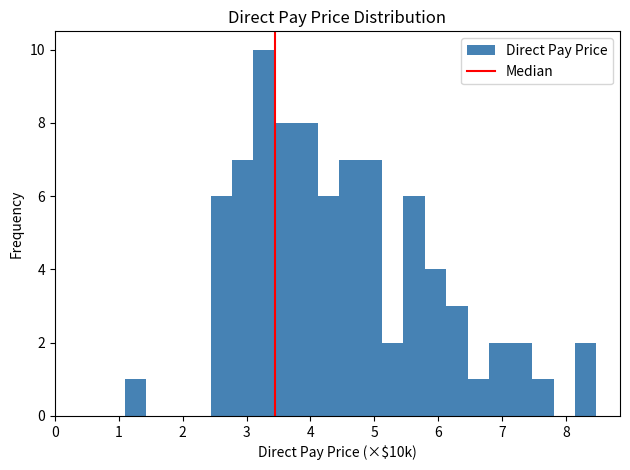

Read against the x-axis, roughly where is the centre of the tallest bar?

3.3